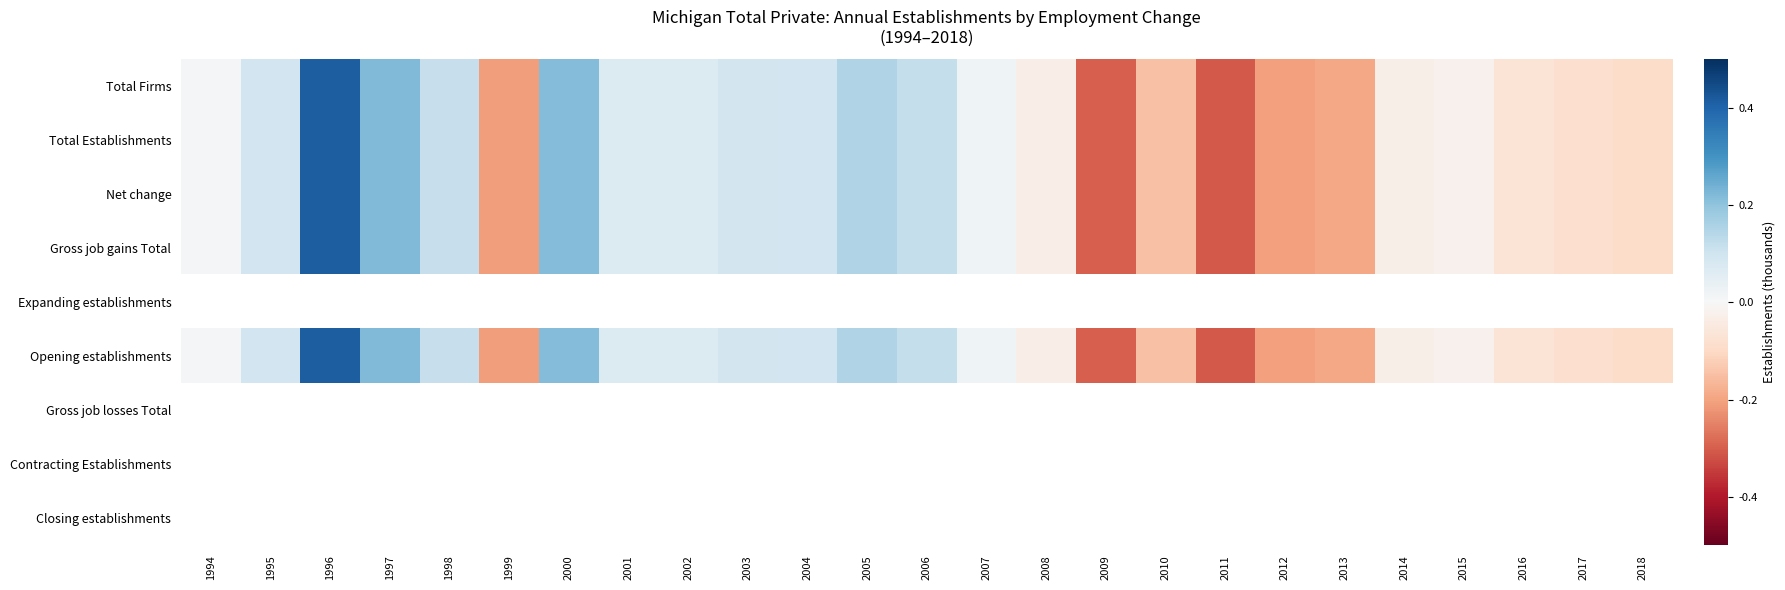

The Total Firms series shows -0.0 at 2015. True or false?

True